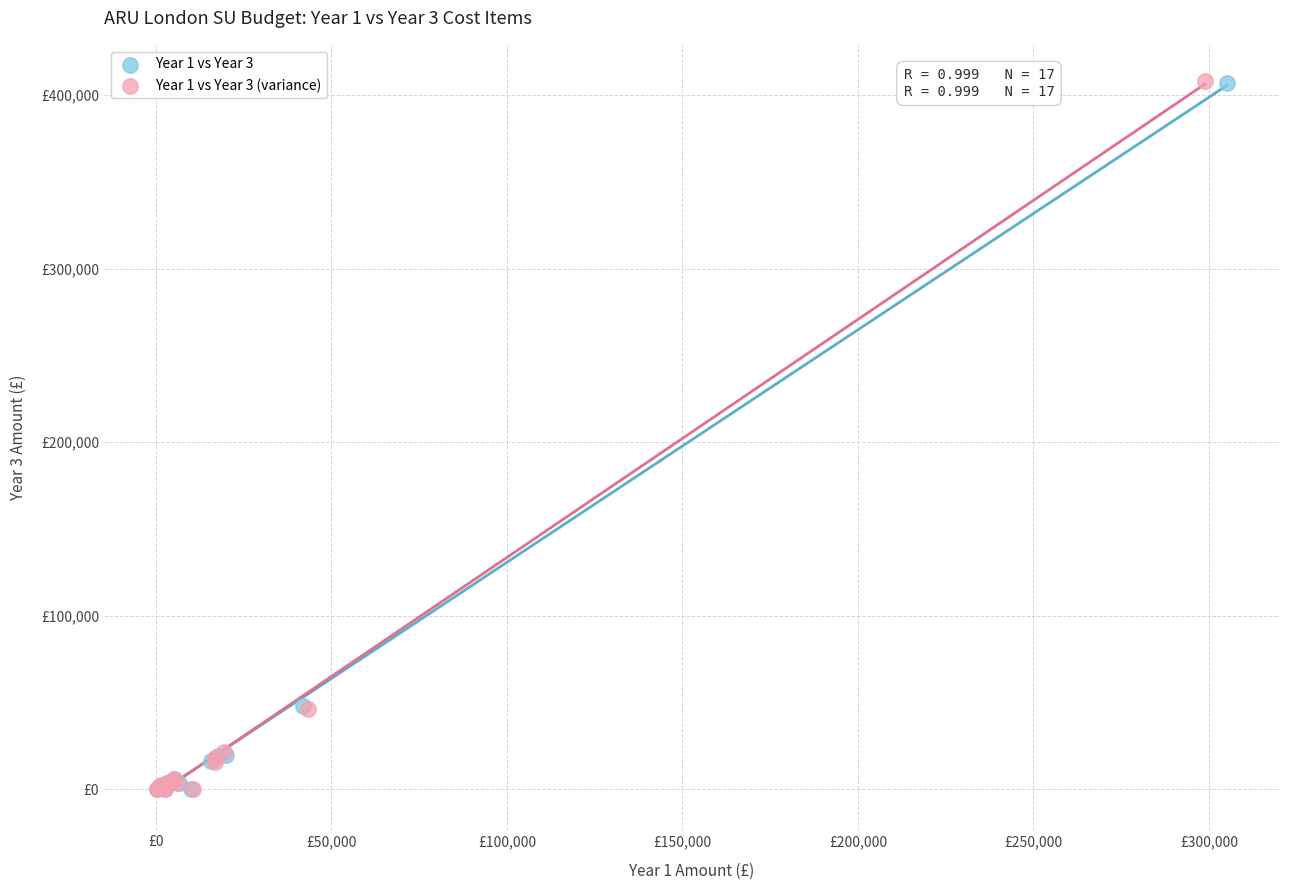

What are all the series names shown in the legend?

Year 1 vs Year 3, Year 1 vs Year 3 (variance)